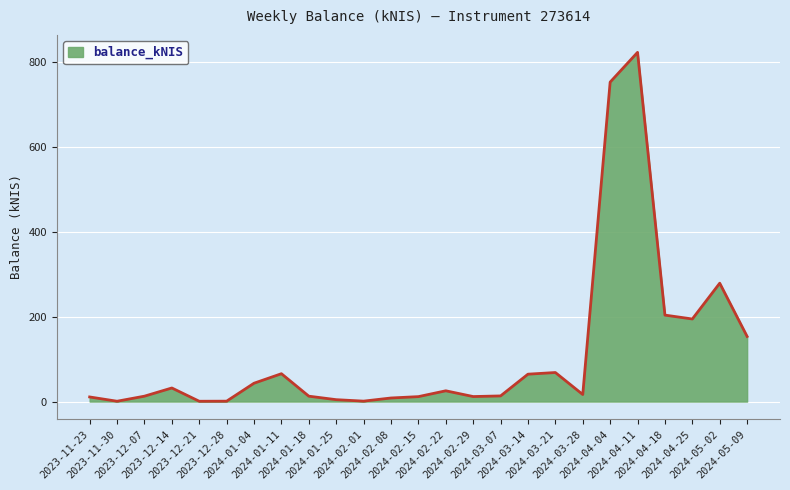

What is the smallest value displayed?

0.7